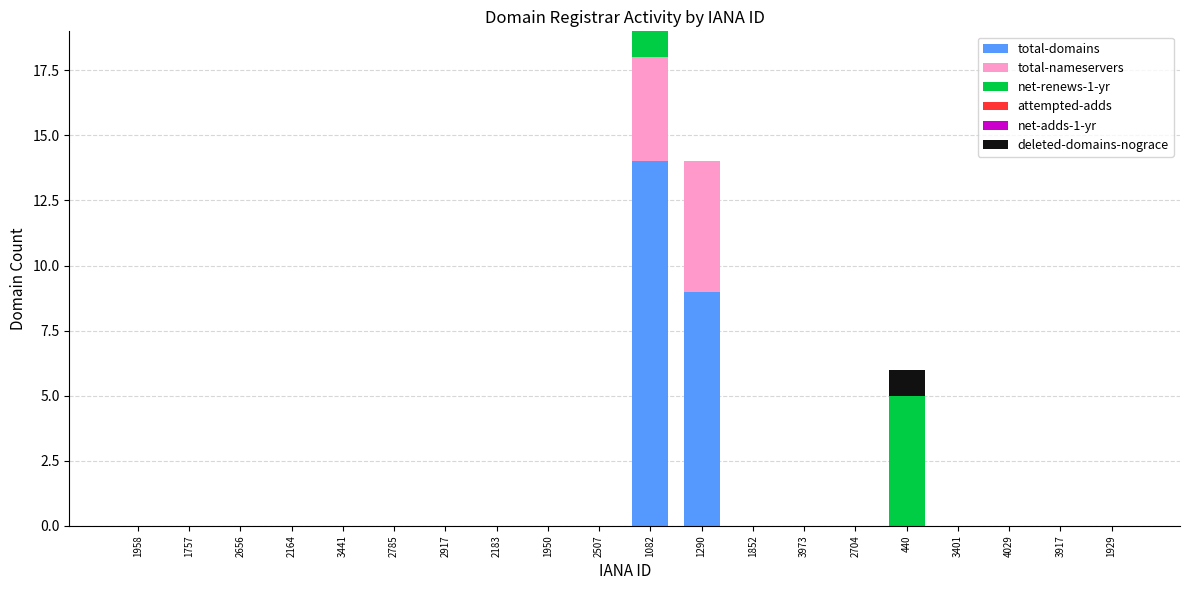

The total-domains series shows -6 at 1929. True or false?

False